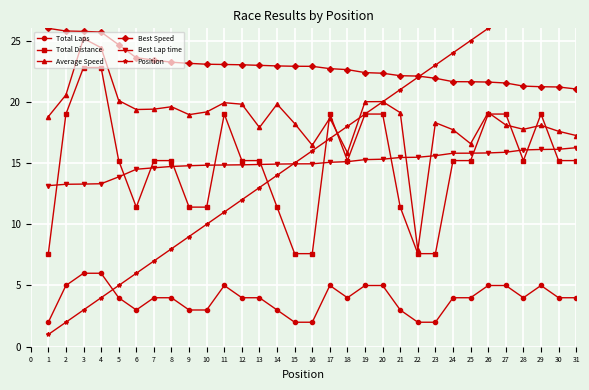

Where do Position and Best Speed first cross each other?

21 and 22